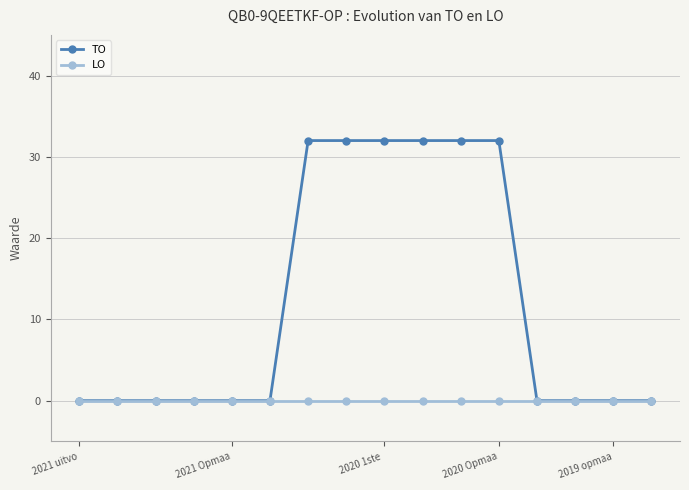

Which series has the largest range (max minus min)?

TO